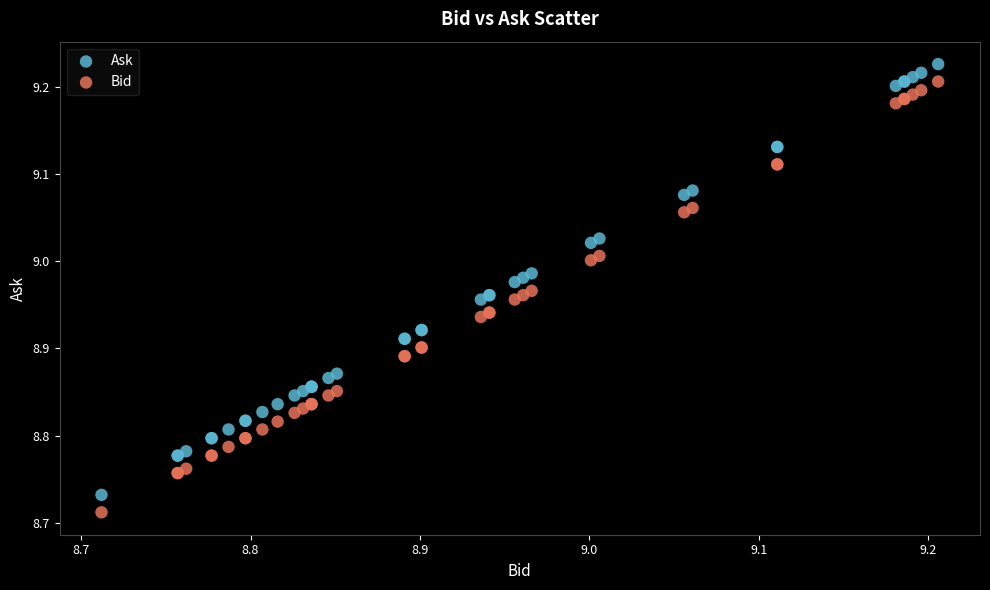

What is the X range (max minus min) for the scatter plot?

0.5